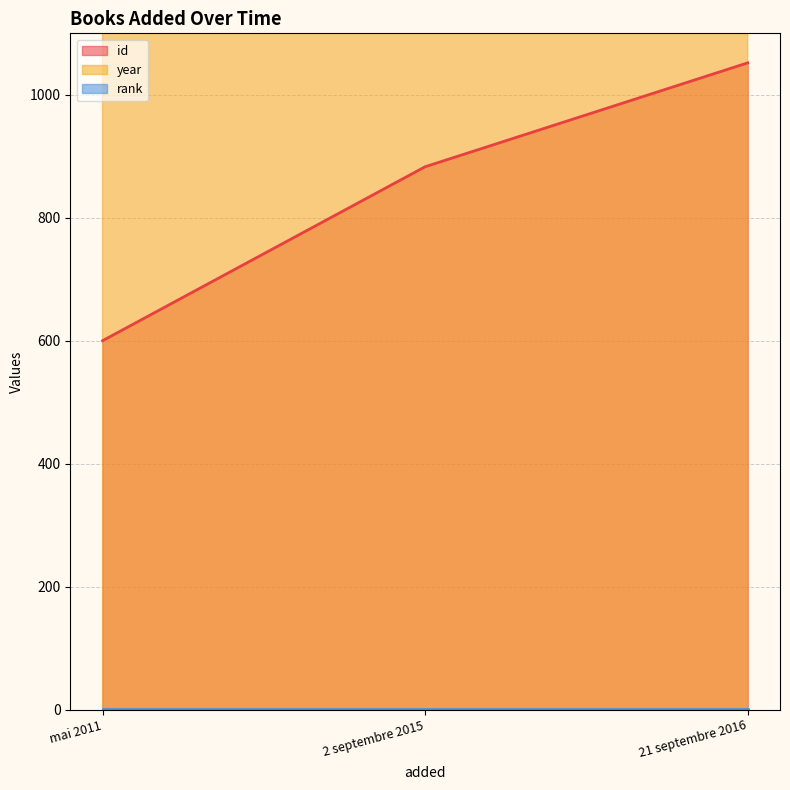

What is the label of the 2nd point from the right?

2 septembre 2015